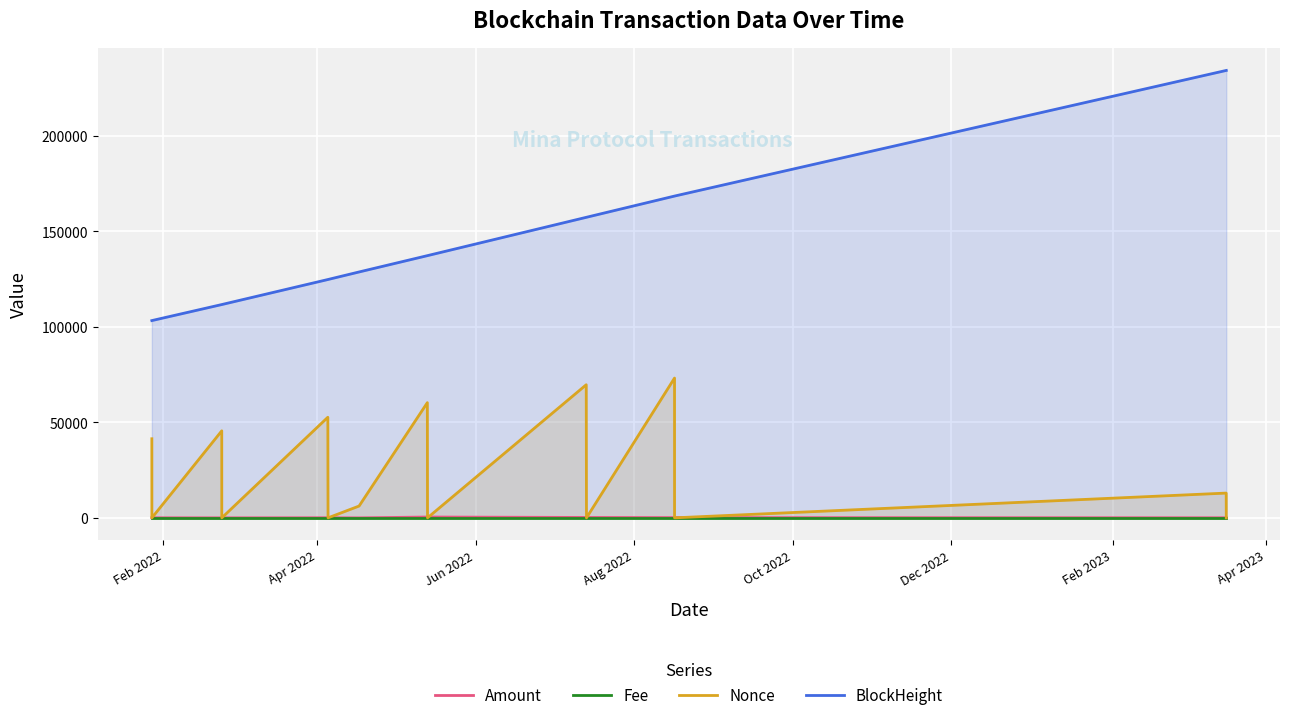

In Nonce, how many points are lower than both neighbors (excluding endpoints)?

6